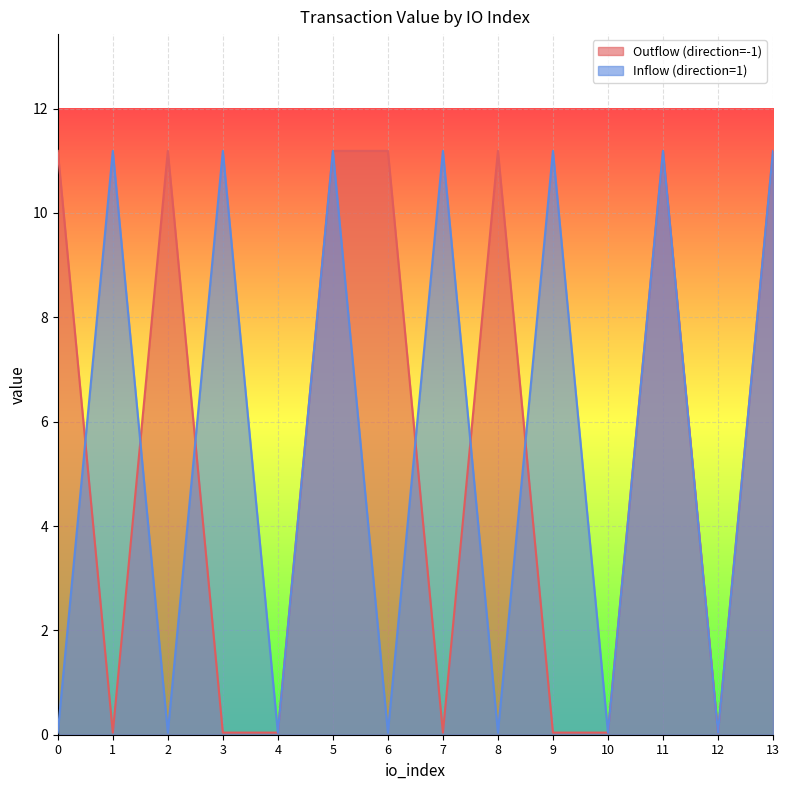

True or false: Inflow (direction=1) has a value of 0.0 at 2.

True